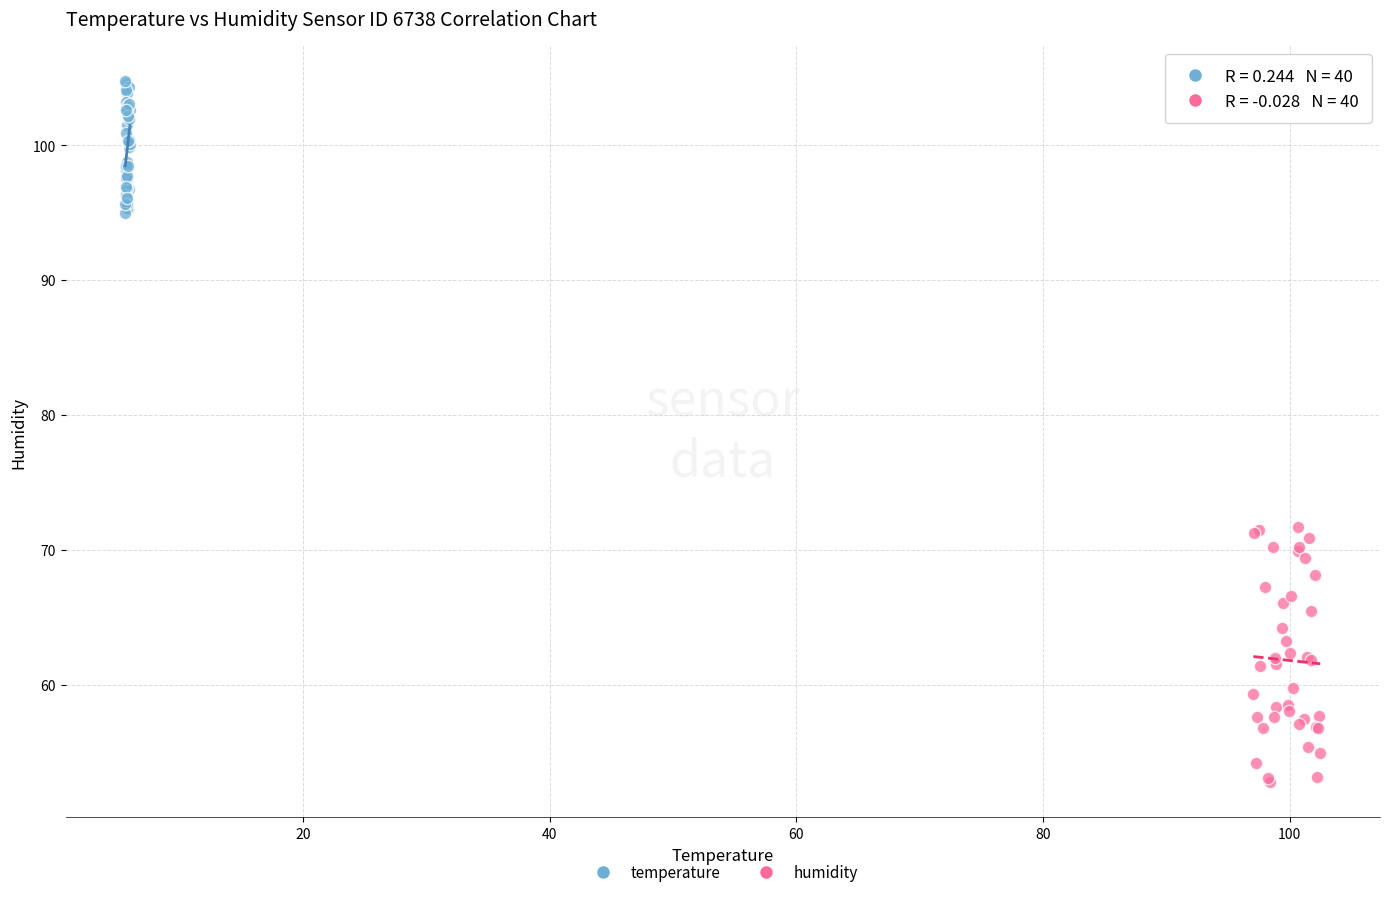

Which series reaches the maximum Y coordinate?

temperature